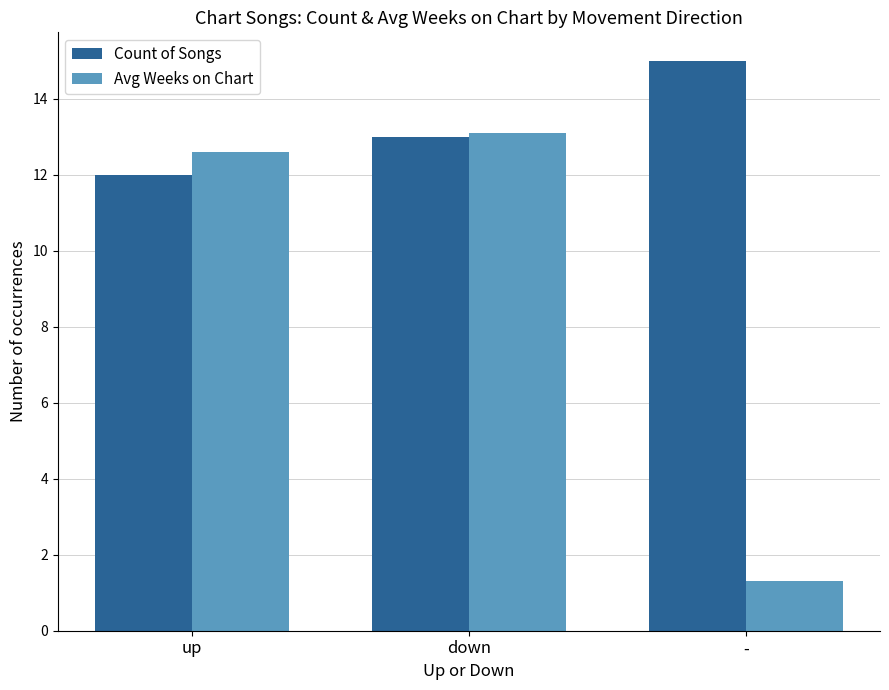

Does the chart contain any negative values?

No